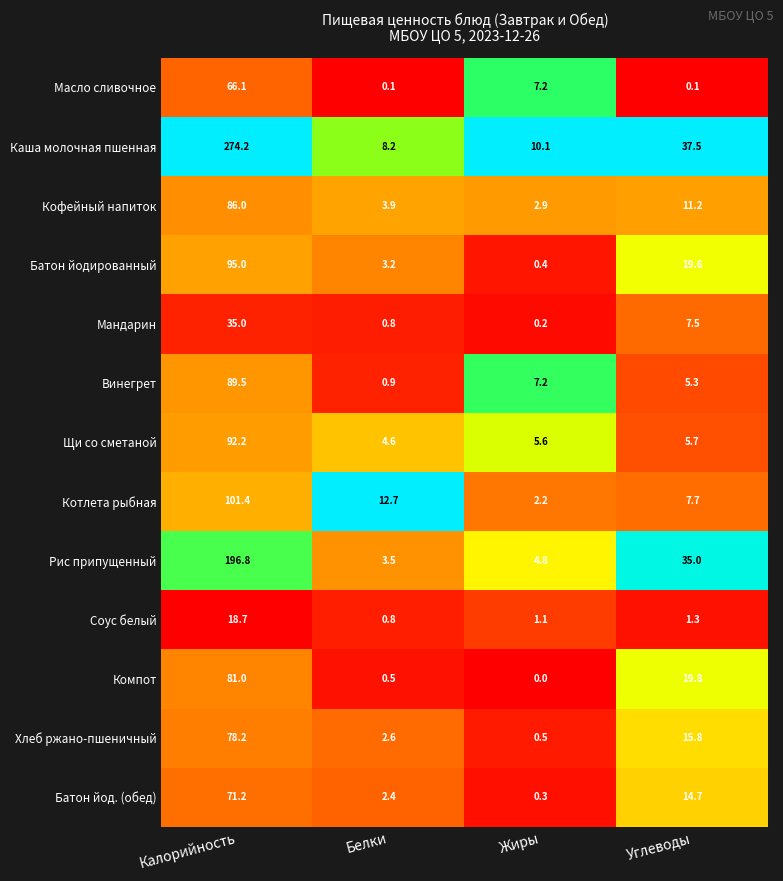

What is the difference between the Батон йод. (обед) values at Белки and Калорийность?

68.8